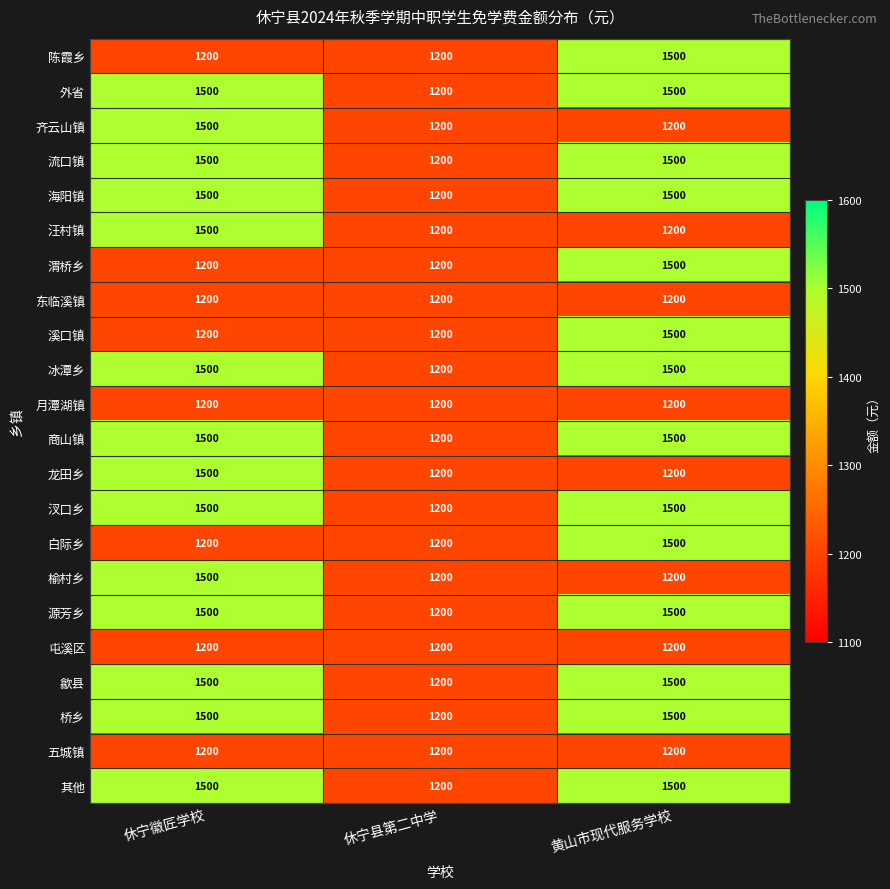

The value of 其他 at 休宁县第二中学 is 1813. True or false?

False